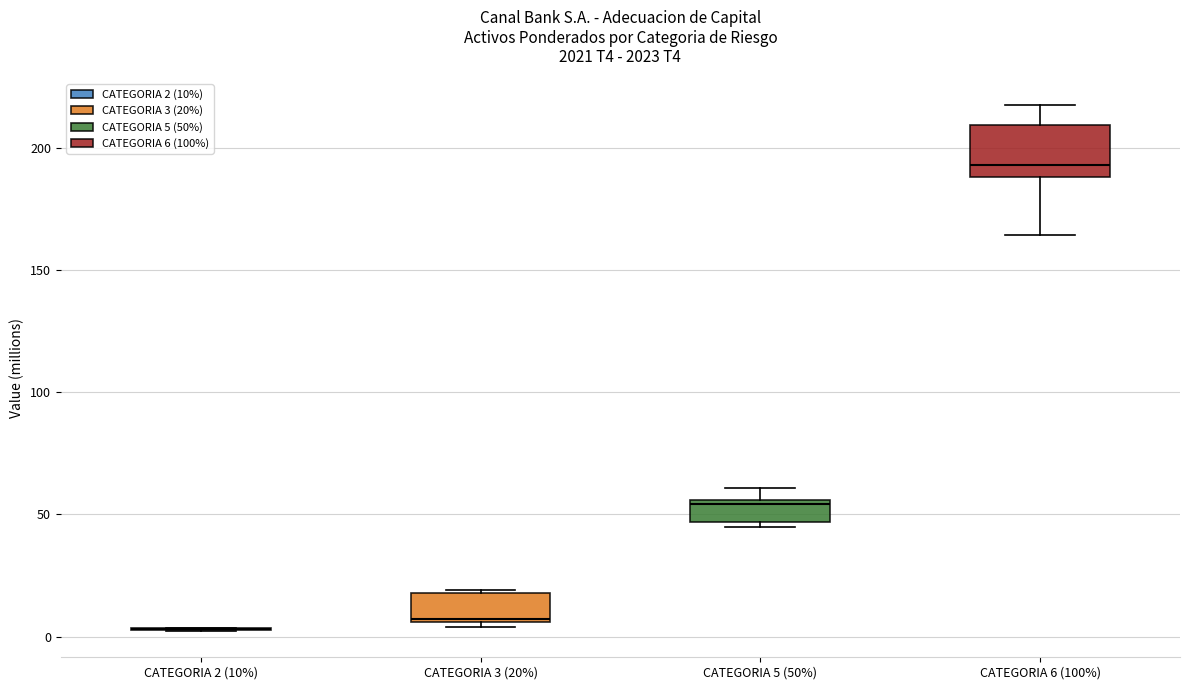

Which box is the tallest, from its lower edge to its upper edge?

CATEGORIA 6 (100%)